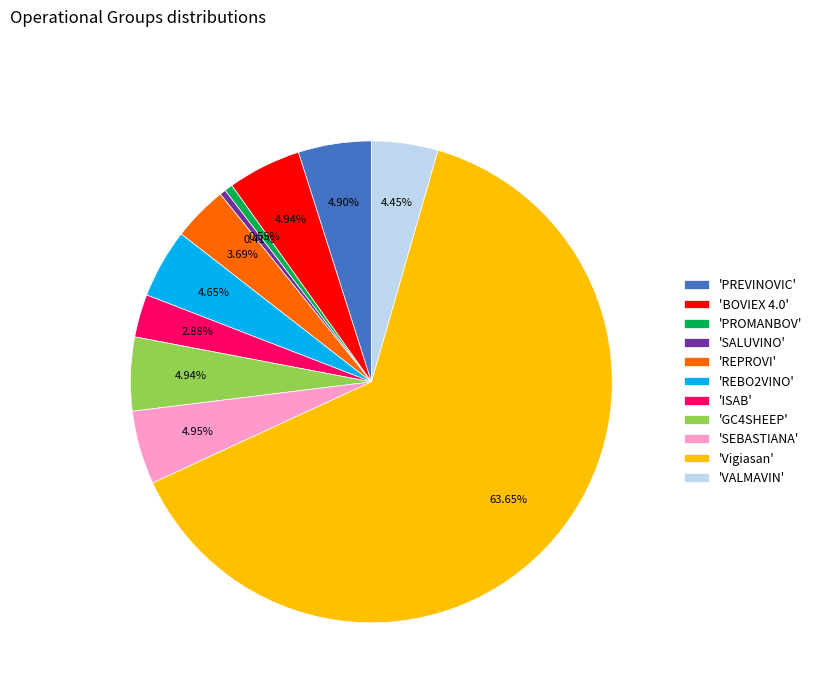

Is the sum of 'REBO2VINO' and 'SEBASTIANA' greater than half?

No